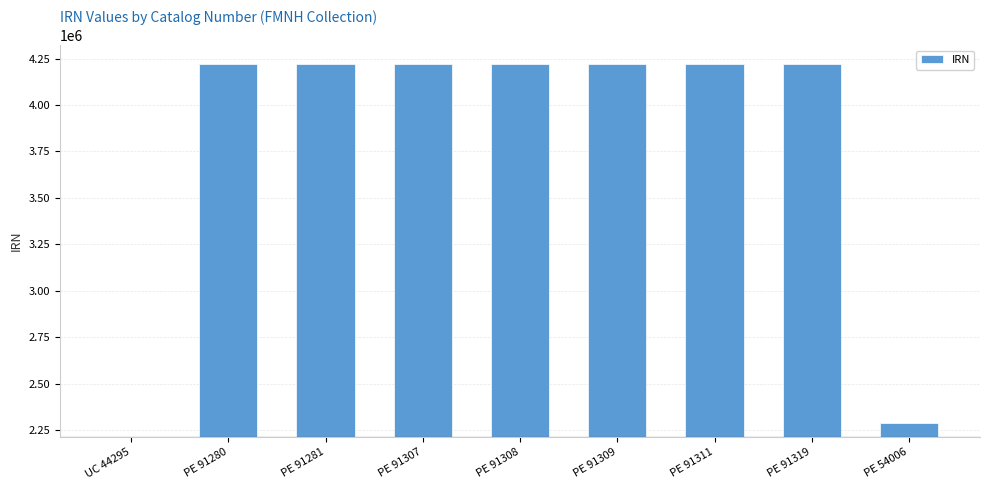

What is the difference between the maximum and minimum values?

2009221